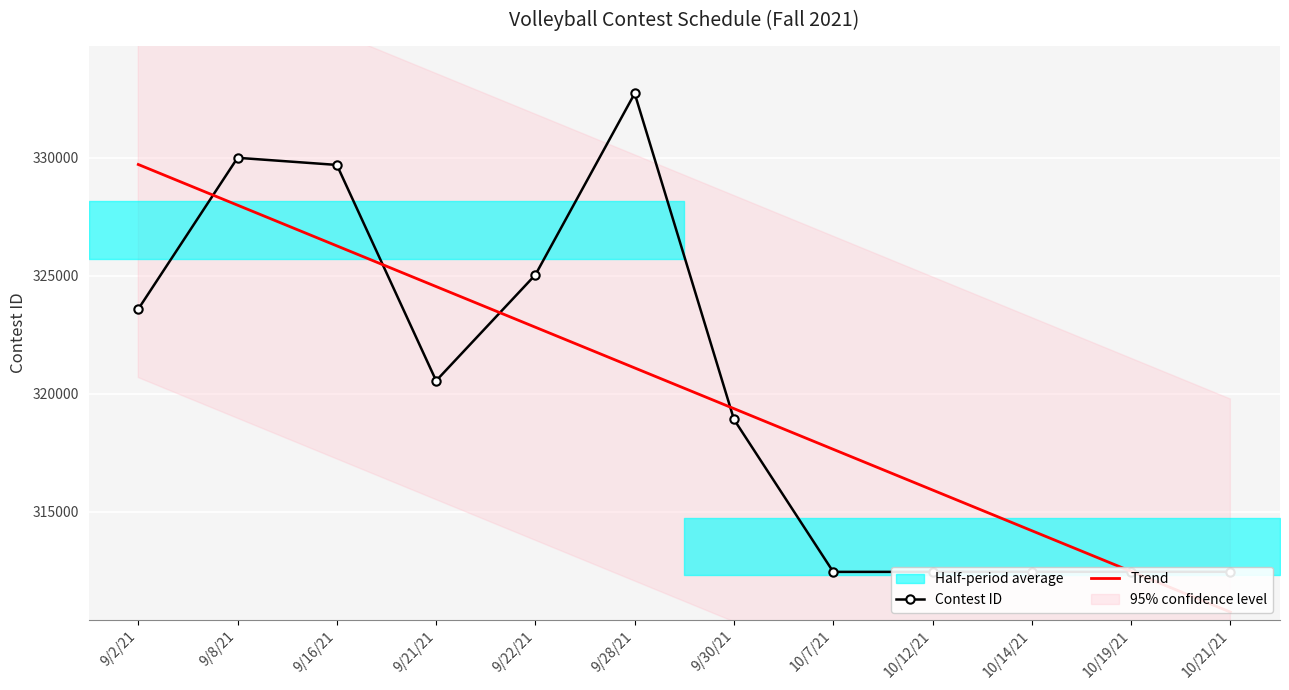

Between which two adjacent categories do Contest ID and Trend first intersect?

9/2/21 and 9/8/21